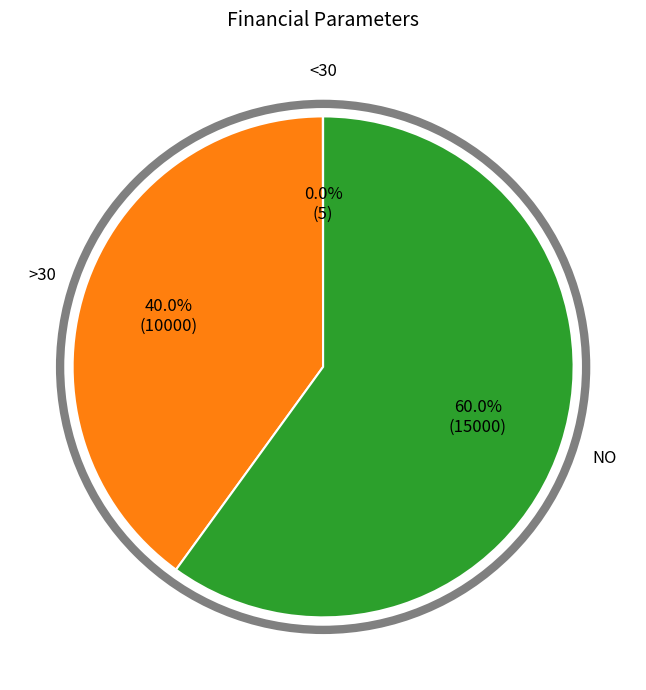

Is there any slice that represents more than half of the pie?

Yes